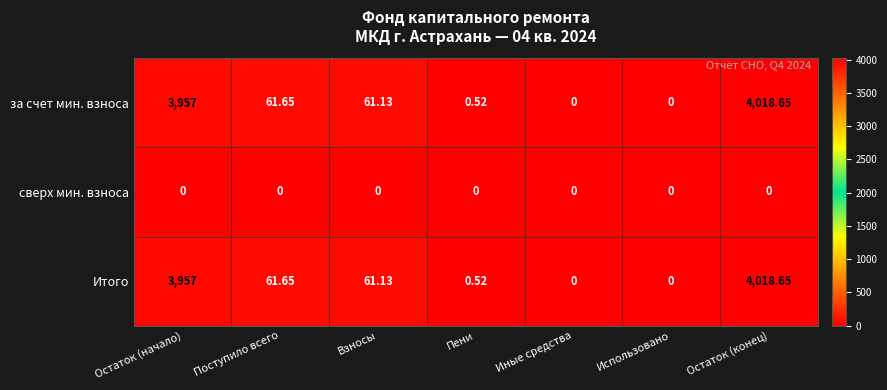

How many categories are shown in the chart?

7